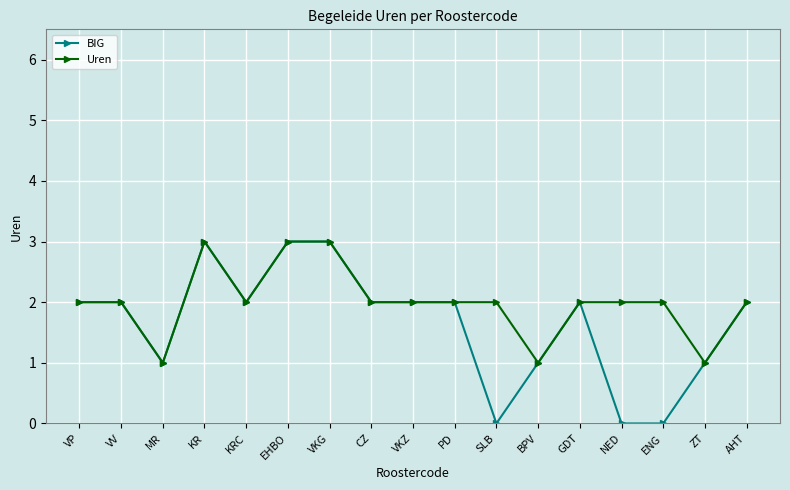

What is the total value across all series at GDT?

4